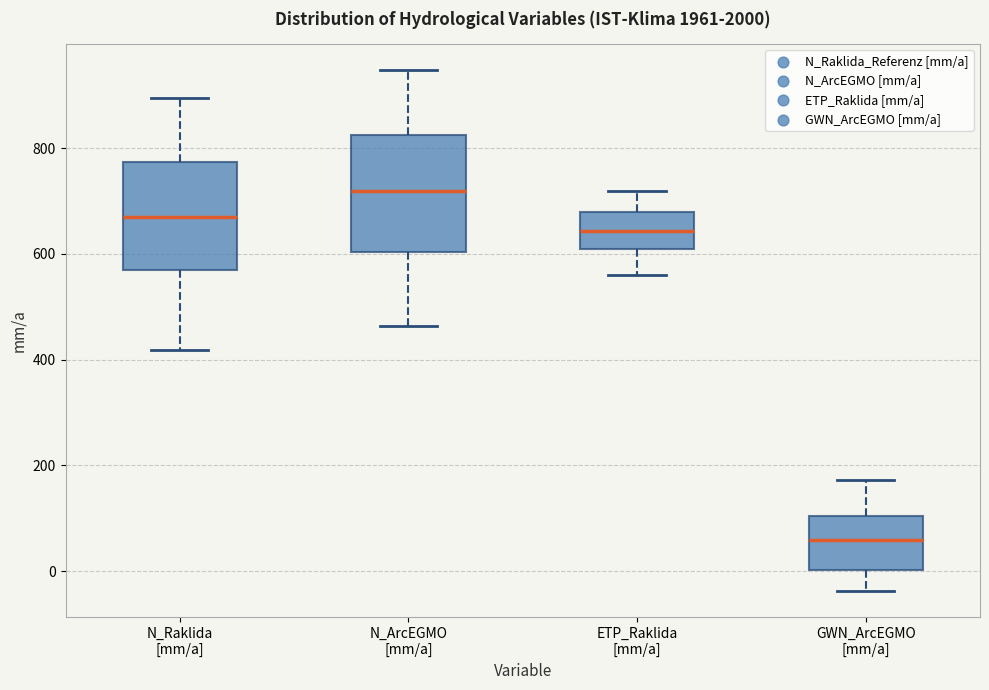

Reading left to right, transcribe this box plot: for each box, give where its median line is, the range the box spans, and where its two whiskers end, as read against the y-axis. The values are not printed on the chart, so give them approximately, as read against the axis.

N_Raklida [mm/a]: median 660, box 580 to 780, whiskers 420 to 900
N_ArcEGMO [mm/a]: median 720, box 600 to 820, whiskers 460 to 940
ETP_Raklida [mm/a]: median 640, box 600 to 680, whiskers 560 to 720
GWN_ArcEGMO [mm/a]: median 60, box 0 to 100, whiskers -40 to 180